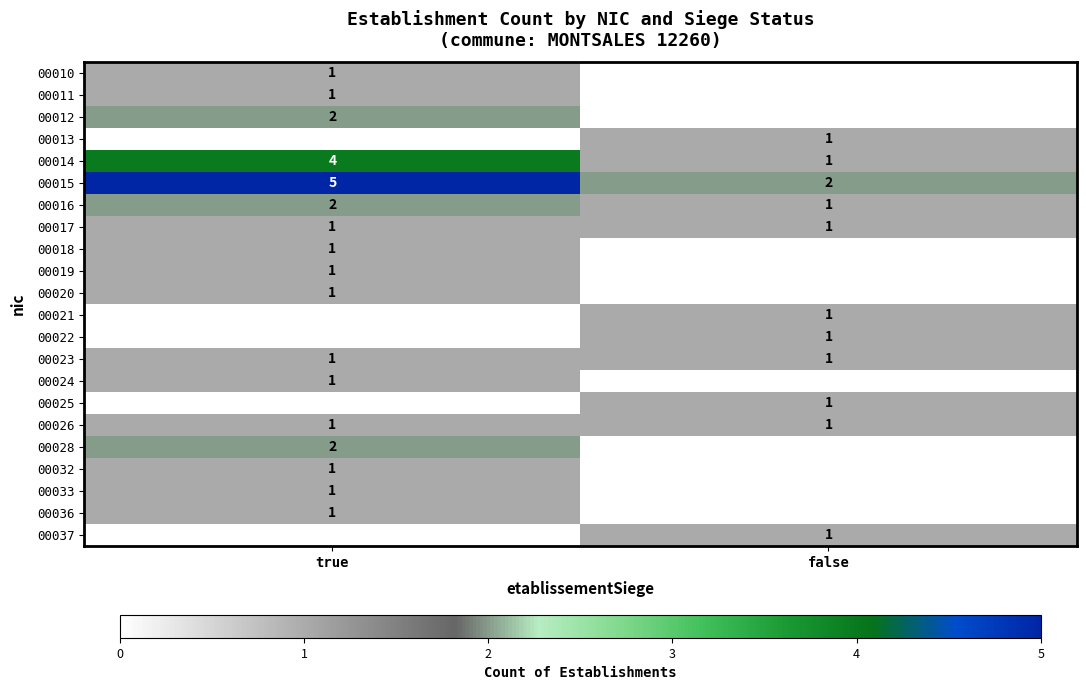

The 00013 series shows 1 at false. True or false?

True